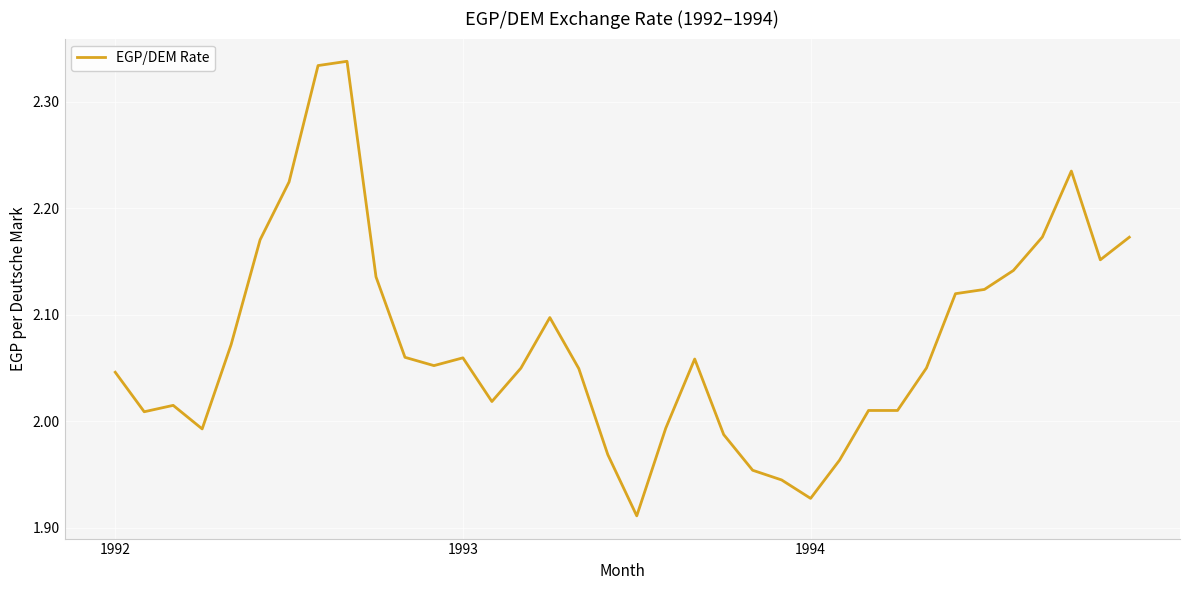

What is the smallest value displayed?

1.9